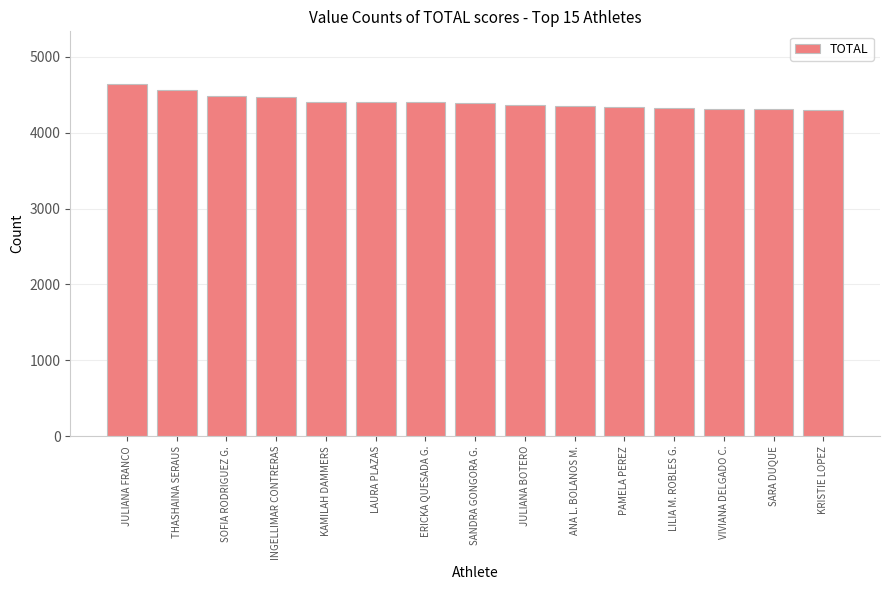

What is the ratio of the value at SANDRA GONGORA G. to the value at KRISTIE LOPEZ?

1.0